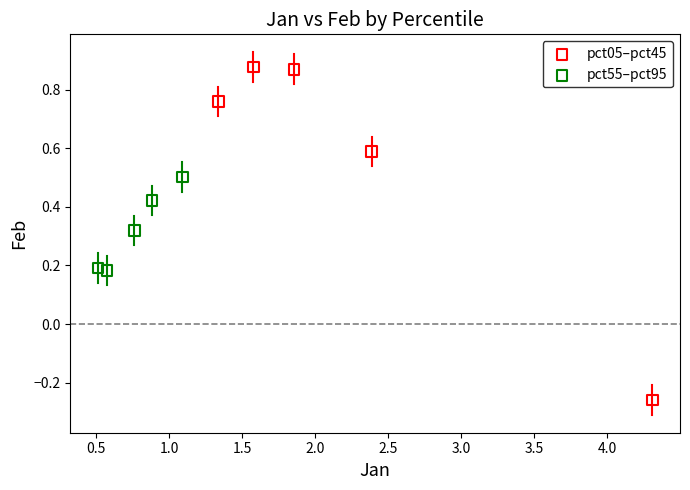

Which series contains the highest Y value?

pct05–pct45